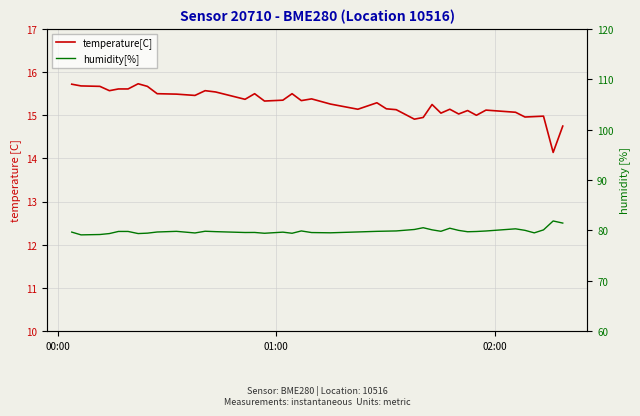

How many lines are shown in the chart?

2